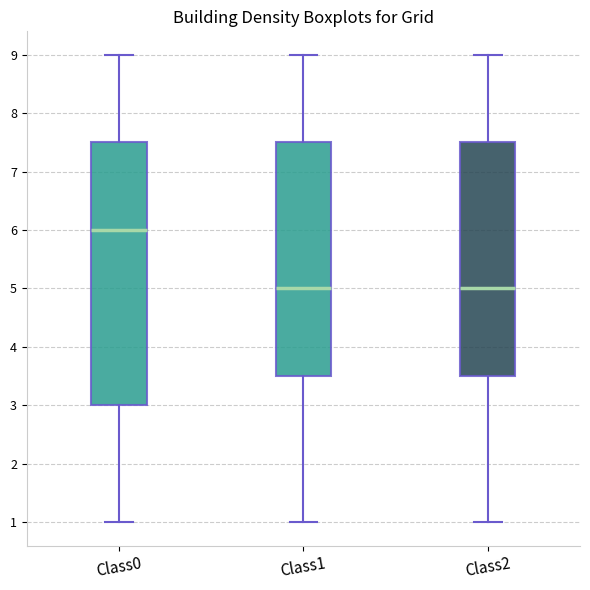

Reading left to right, transcribe this box plot: for each box, give where its median line is, the range the box spans, and where its two whiskers end, as read against the y-axis. The values are not printed on the chart, so give them approximately, as read against the axis.

Class0: median 6.0, box 3.0 to 7.5, whiskers 1.0 to 9.0
Class1: median 5.0, box 3.5 to 7.5, whiskers 1.0 to 9.0
Class2: median 5.0, box 3.5 to 7.5, whiskers 1.0 to 9.0